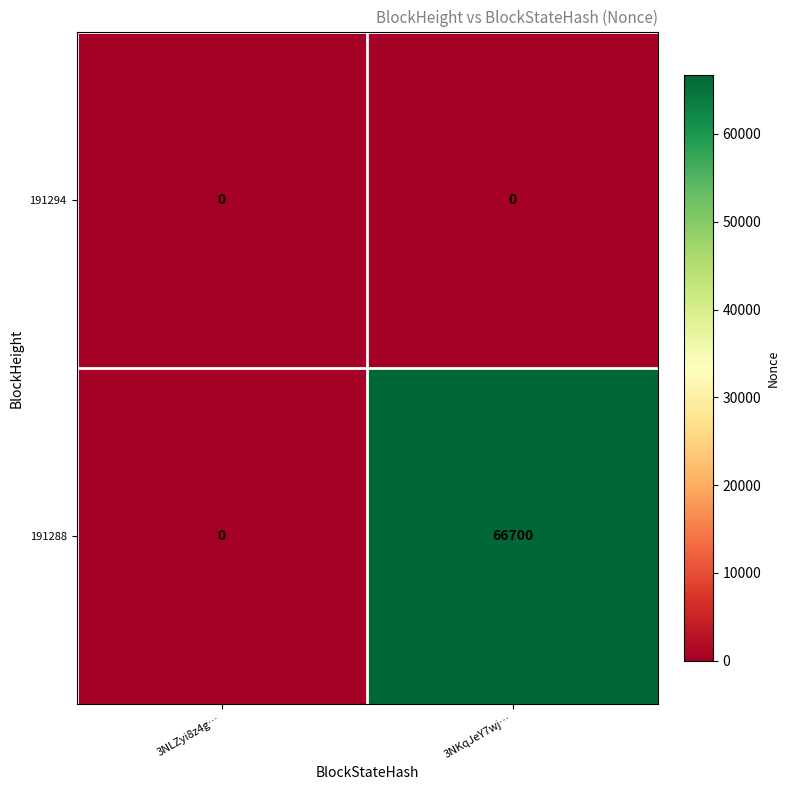

Rank the series by their average value, from highest to lowest.

191288, 191294